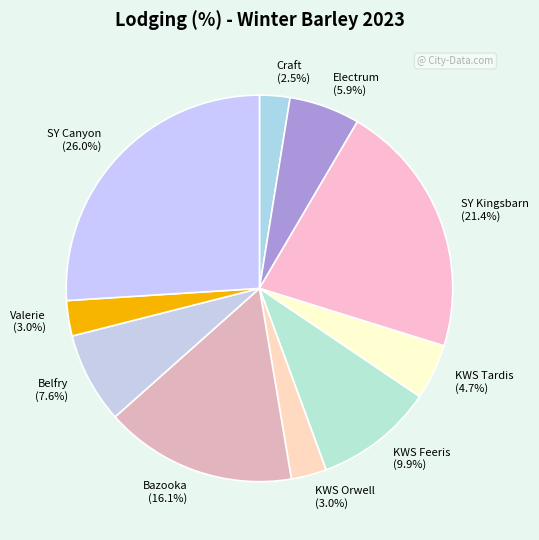

Is there a majority slice in this chart?

No